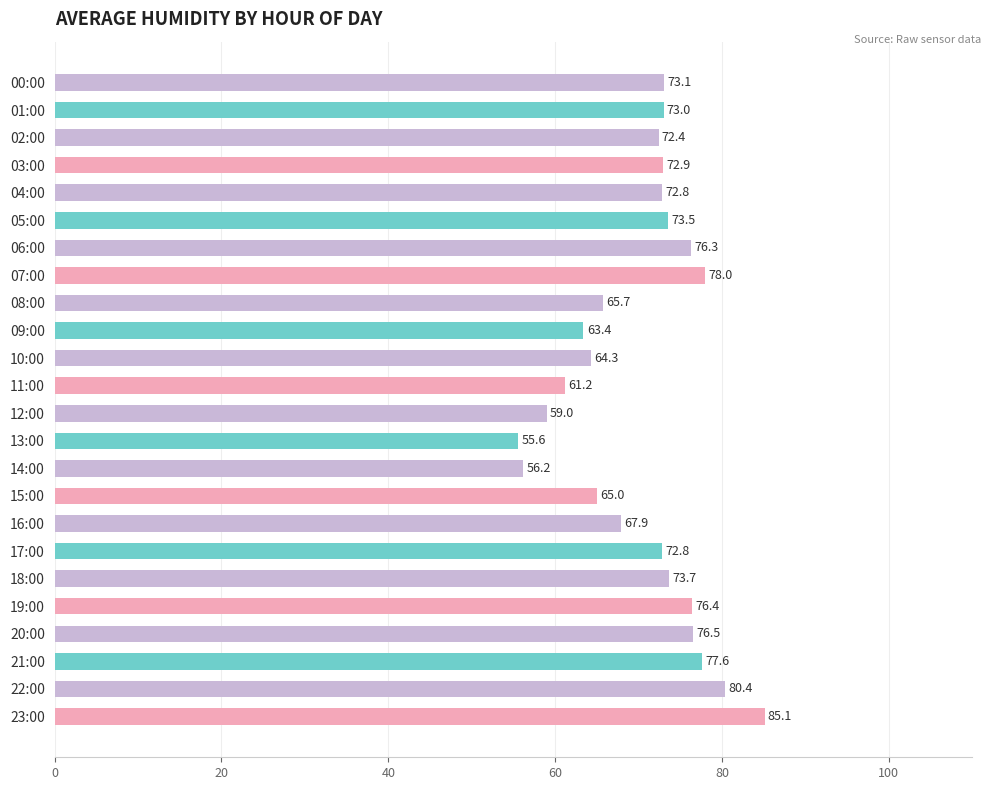

What is the difference between the maximum and second lowest values?

28.9